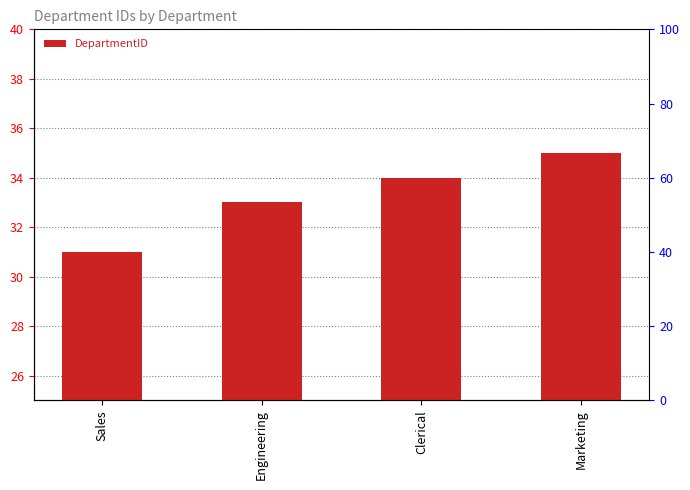

At which category does the chart reach its minimum across all series?

Sales